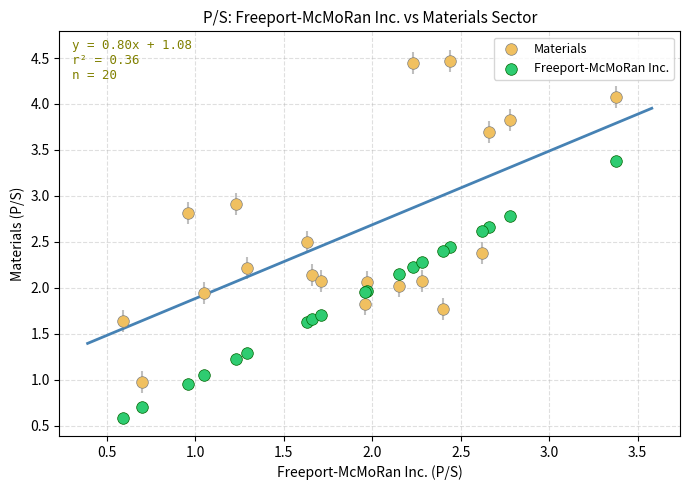

Which series reaches the maximum Y coordinate?

Materials